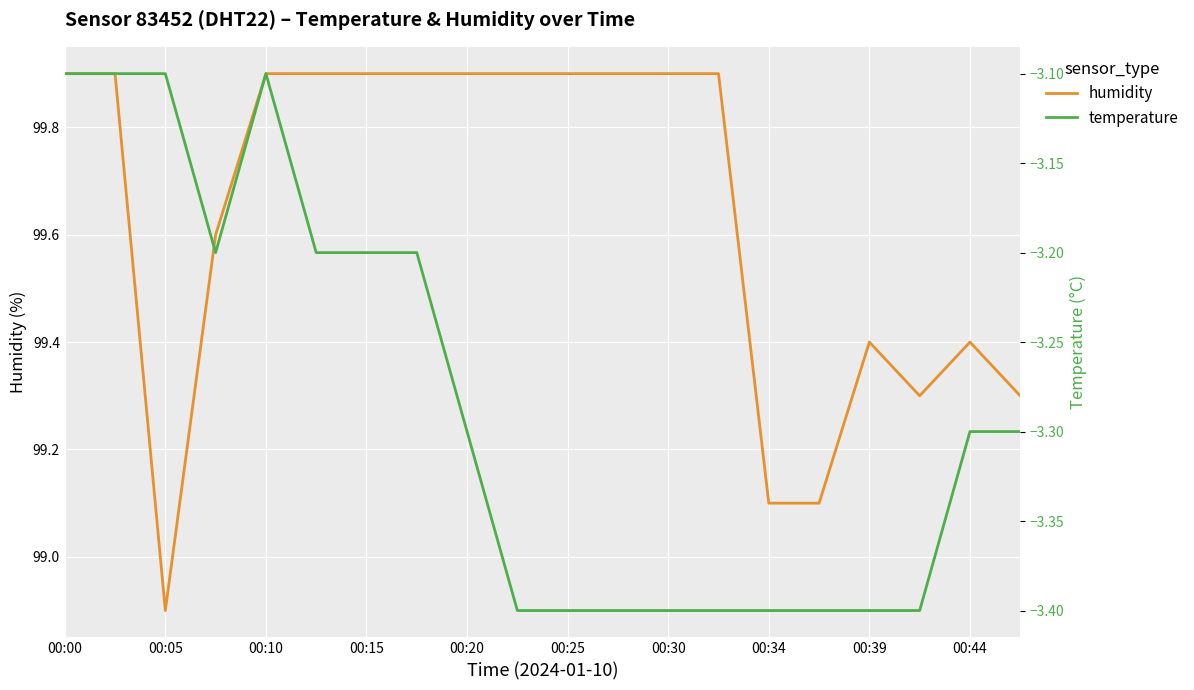

The humidity series shows 99.4 at 00:39. True or false?

True